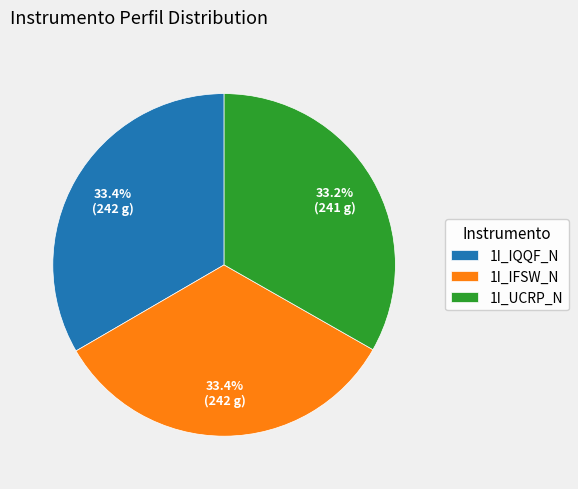

How many segments does this pie chart have?

3